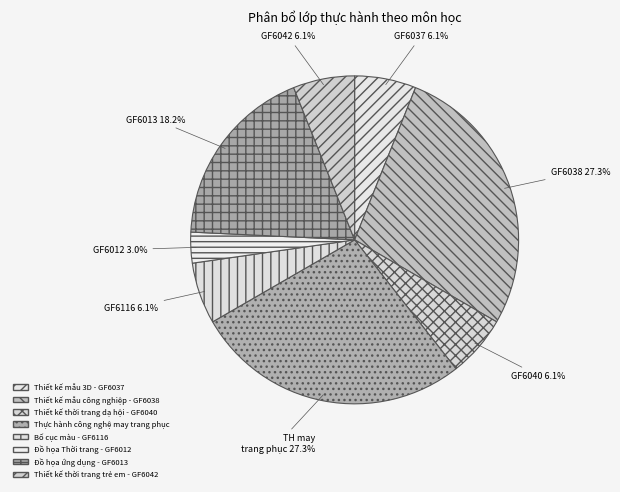

Do Thiết kế mẫu công nghiệp - GF6038 and Thiết kế thời trang dạ hội - GF6040 together represent more than half of the pie?

No